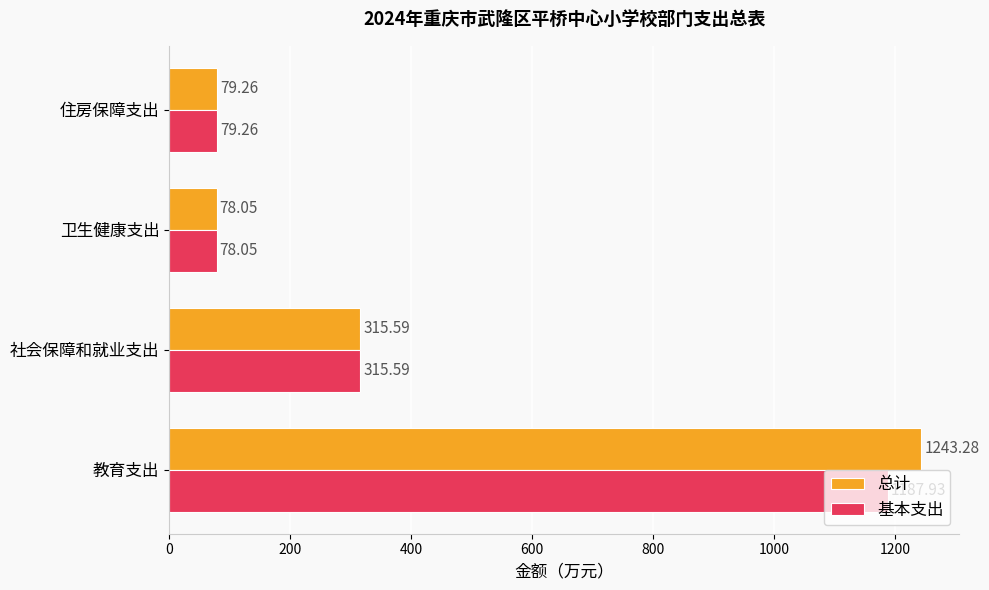

Is the value of 基本支出 at 卫生健康支出 greater than the value of 总计 at 社会保障和就业支出?

No